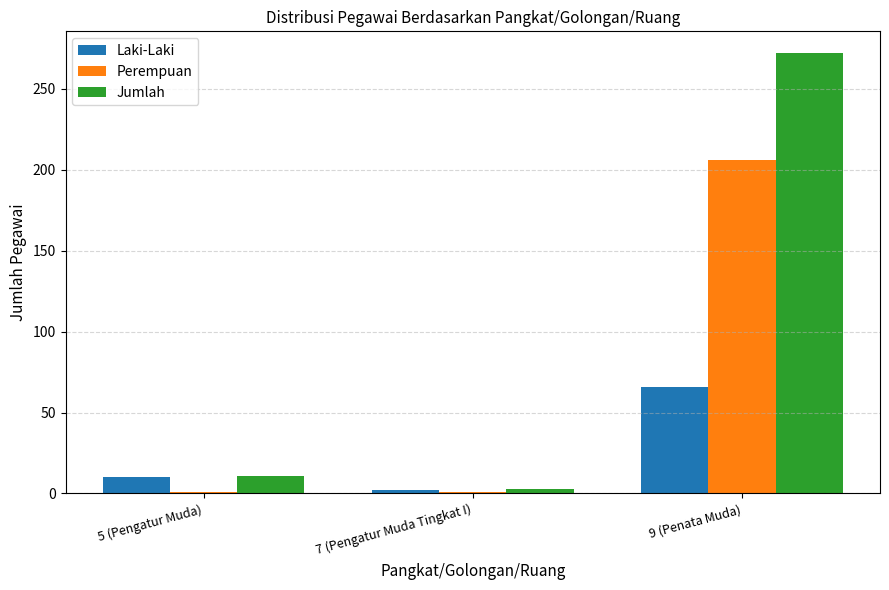

Rank the series by their maximum value, from highest to lowest.

Jumlah, Perempuan, Laki-Laki